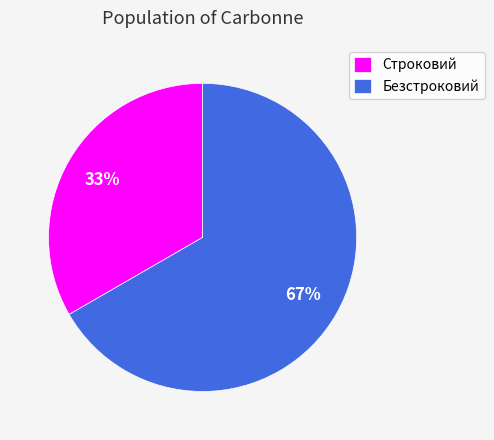

Is it true that Безстроковий is 67% of the pie?

True